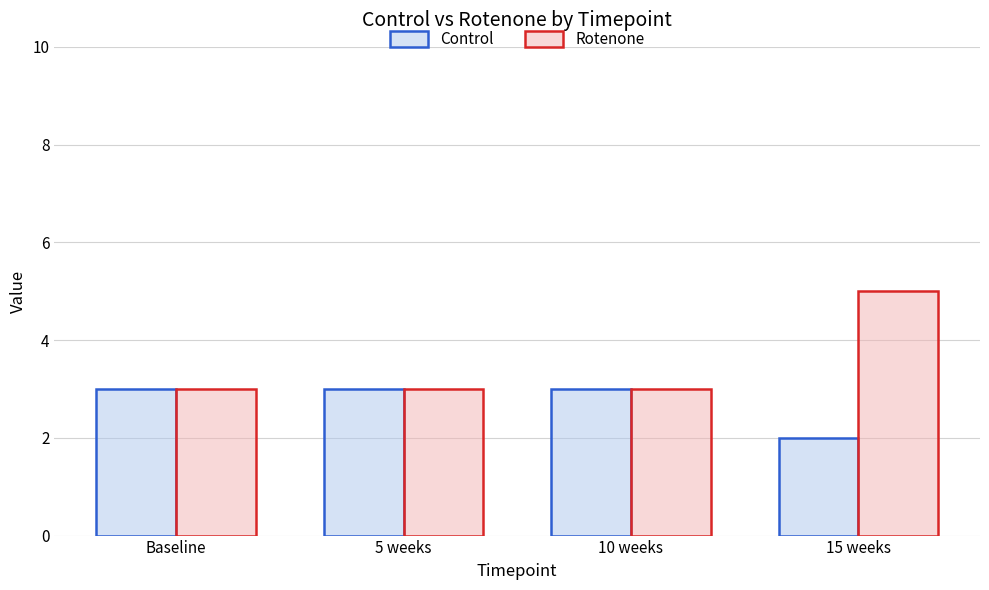

Reading left to right, list all the values displayed in this chart.

Control: Baseline=3	5 weeks=3	10 weeks=3	15 weeks=2
Rotenone: Baseline=3	5 weeks=3	10 weeks=3	15 weeks=5